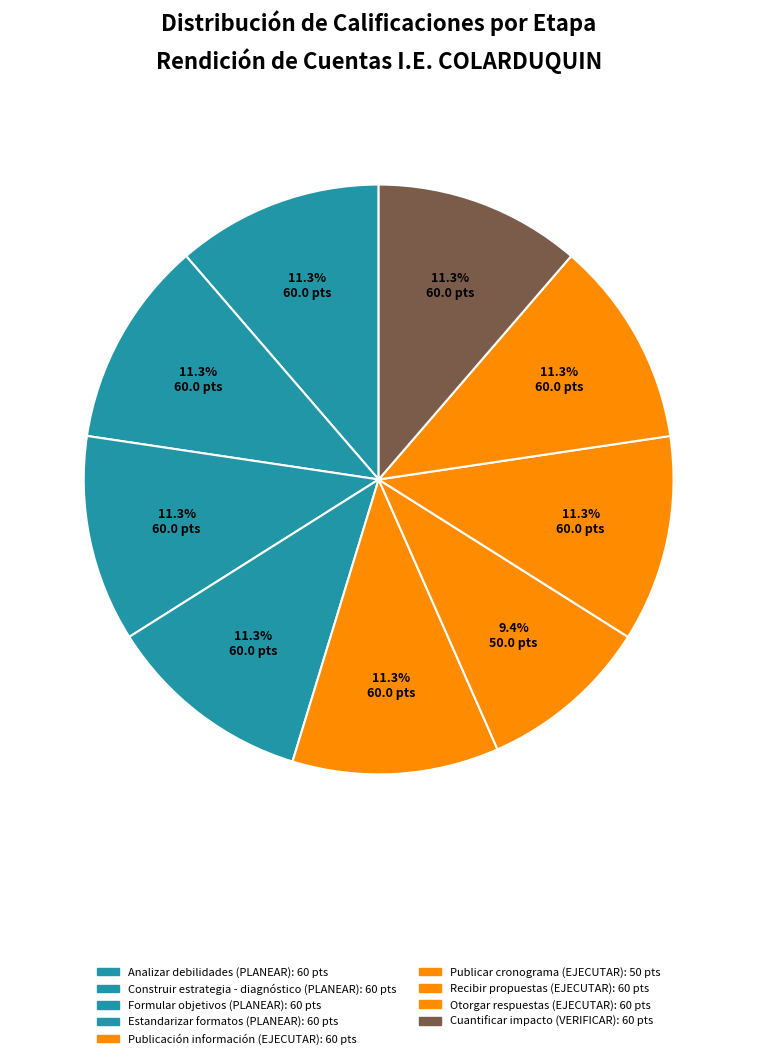

Count the number of slices in the pie.

9